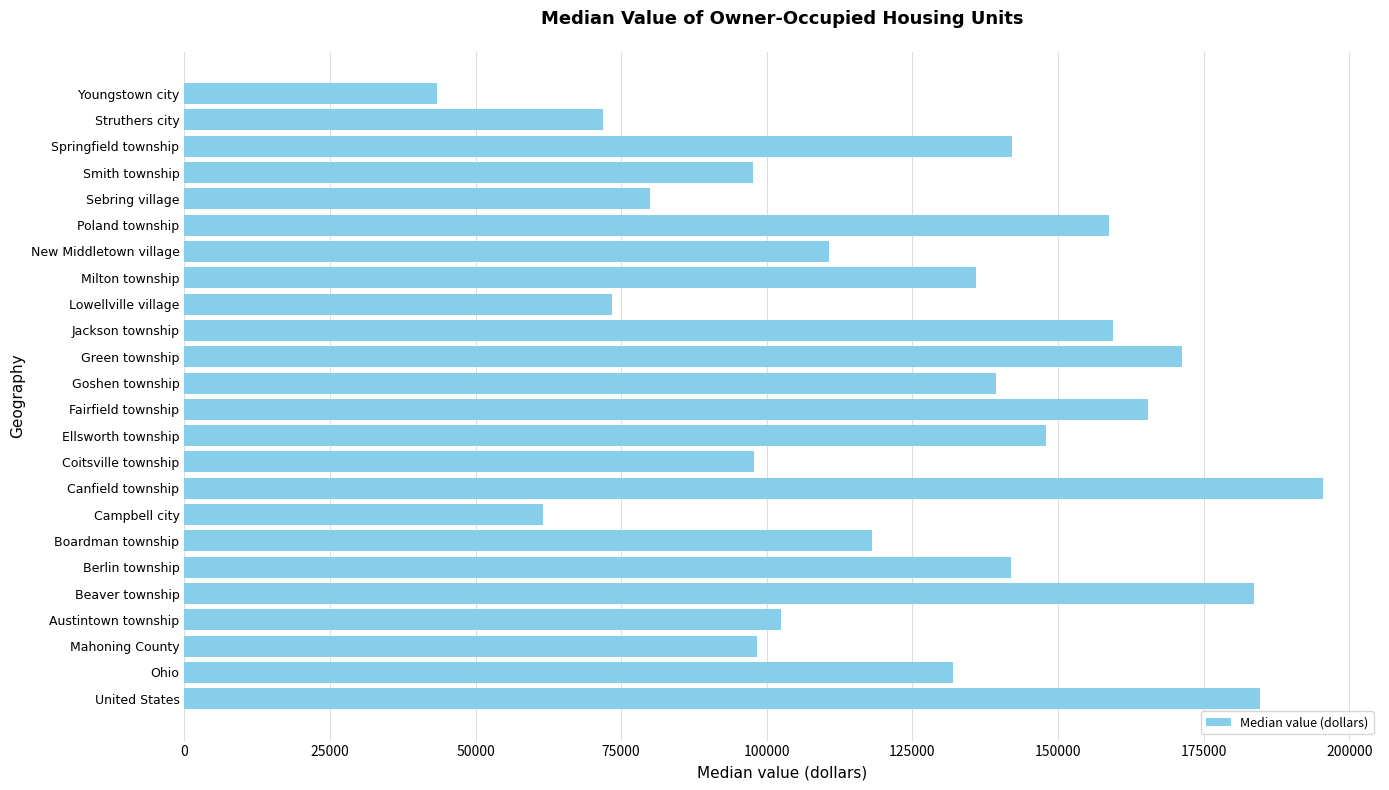

What value does the data have at Boardman township?

118000